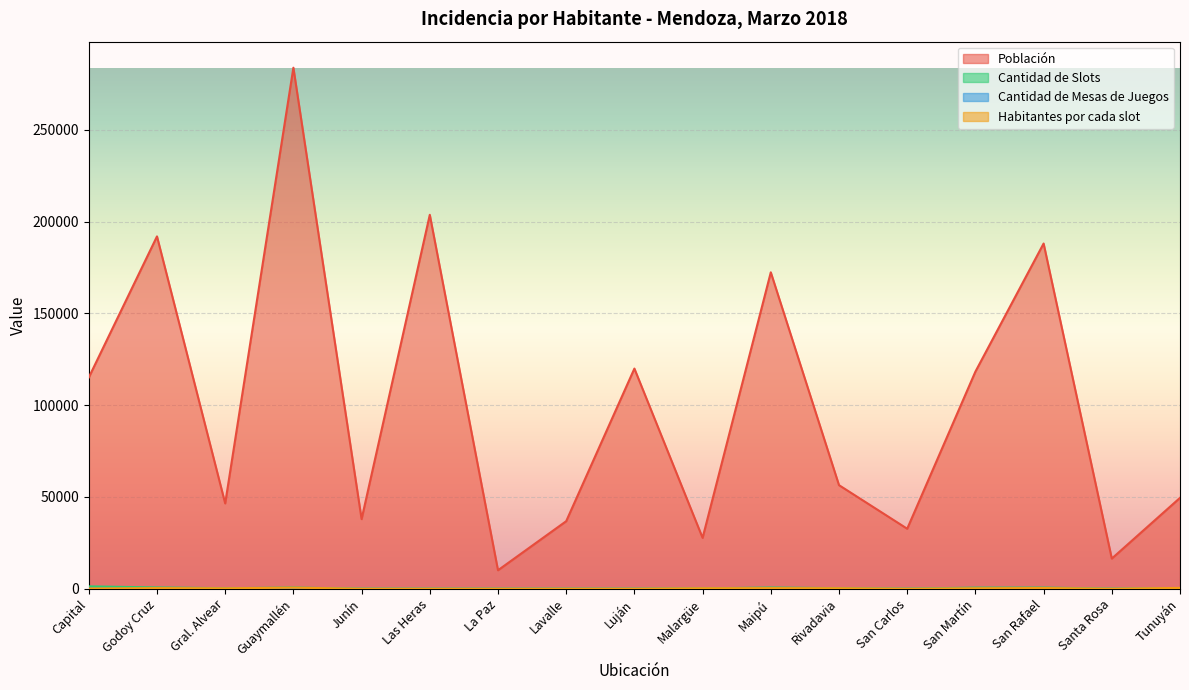

List the labels in order of Cantidad de Mesas de Juegos value, largest first.

Capital, Godoy Cruz, Guaymallén, Maipú, San Rafael, Tunuyán, Gral. Alvear, Junín, Las Heras, La Paz, Lavalle, Luján, Malargüe, Rivadavia, San Carlos, San Martín, Santa Rosa